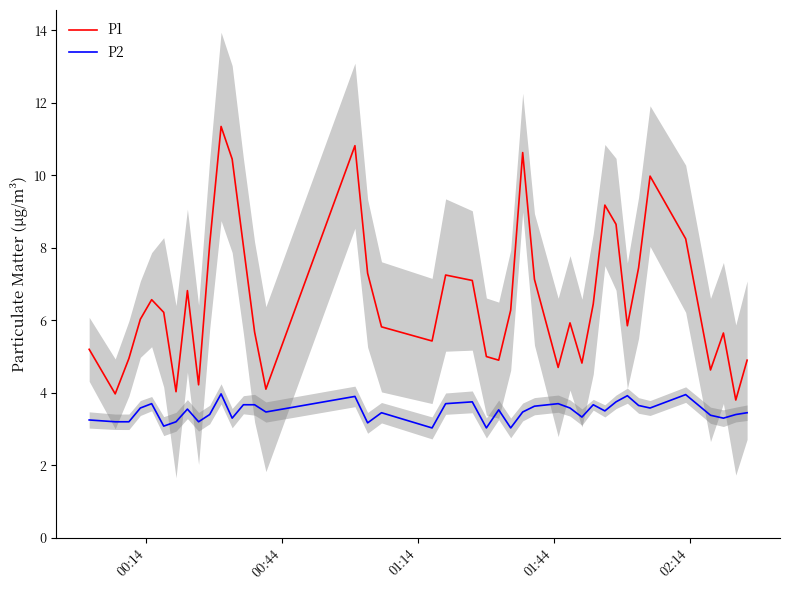

True or false: P2 has more than 2 points higher than both neighbors.

True